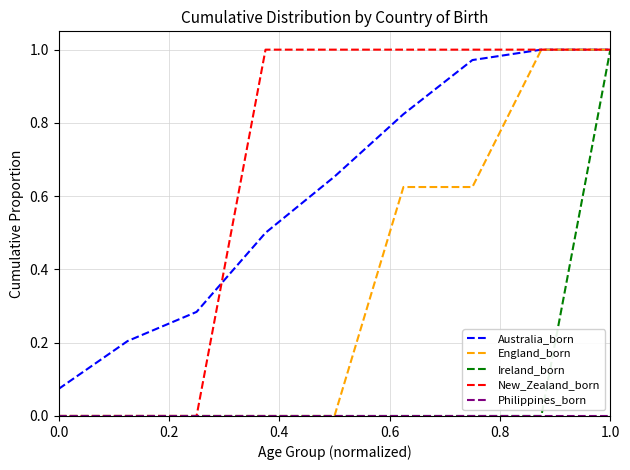

Which series has the largest total across all categories?

New_Zealand_born